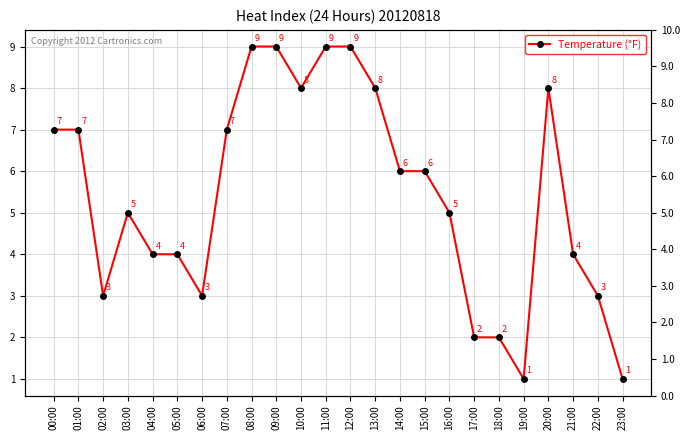

Which category has the lowest value across all series?

19:00